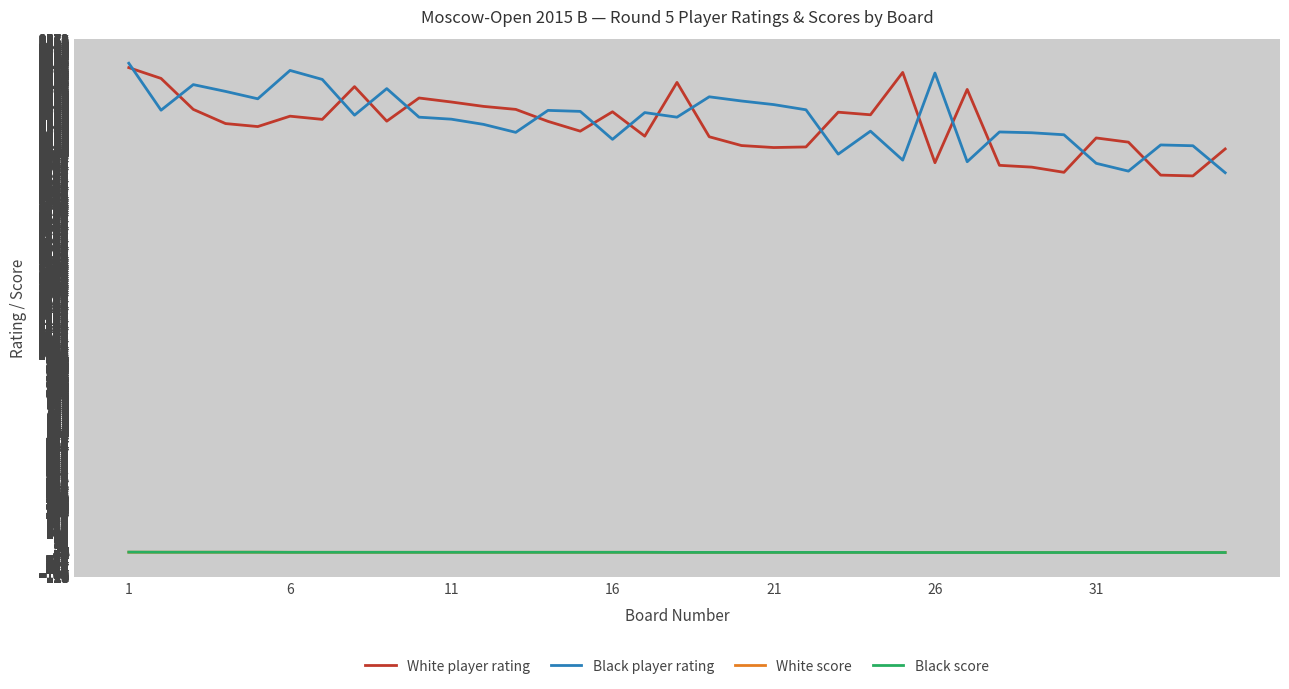

What is the minimum value for White player rating?

1887.0